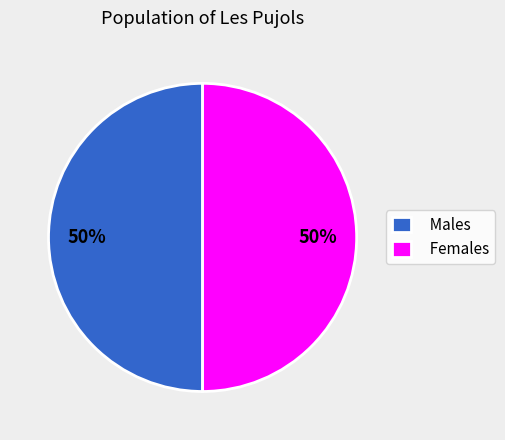

Is the sum of Males and Females greater than half?

Yes